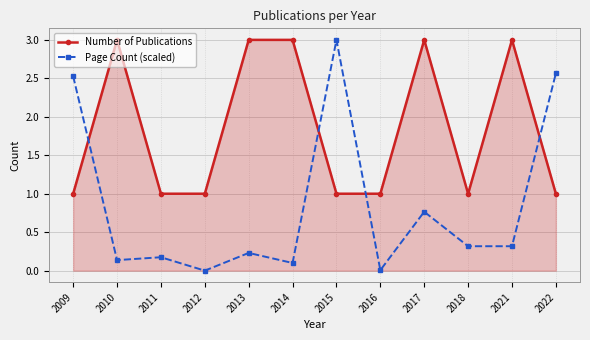

What is the difference between the highest and lowest values at 2009?

1.5